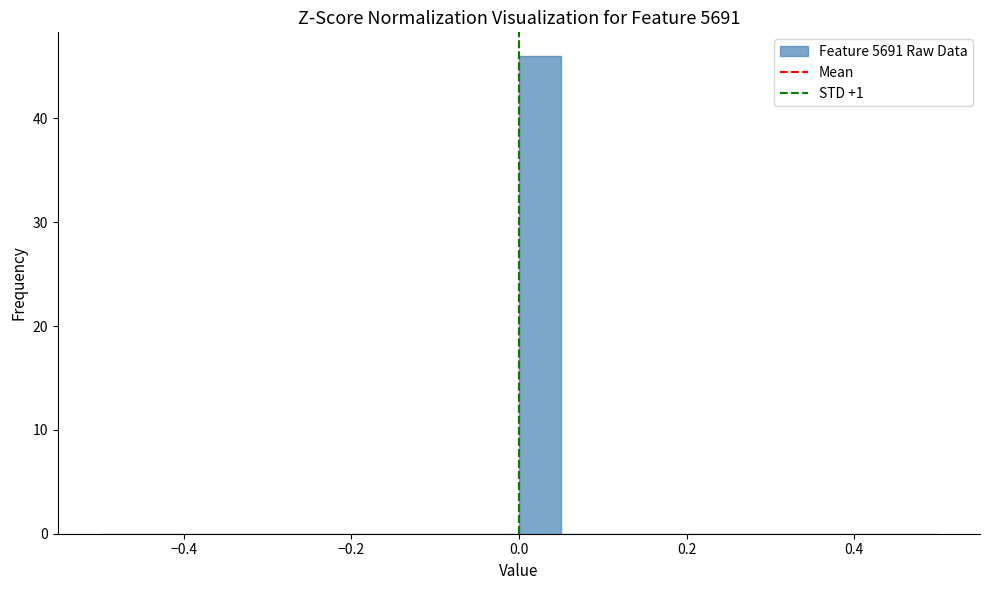

Around what value on the x-axis is the tallest bar? Give the approximate position of its centre, as read against the axis.

0.02